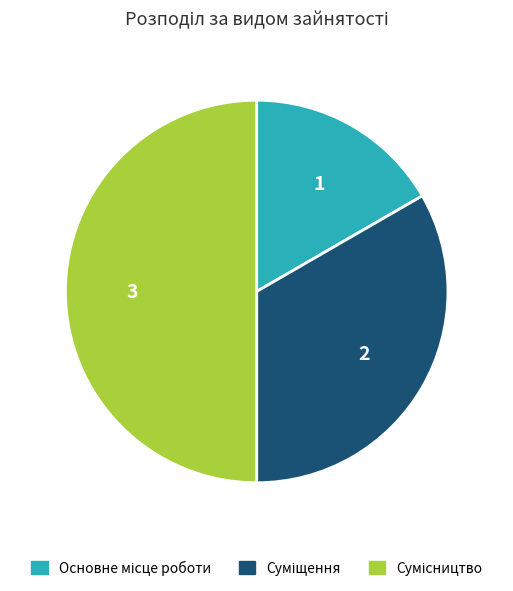

How many slices are in this pie chart?

3